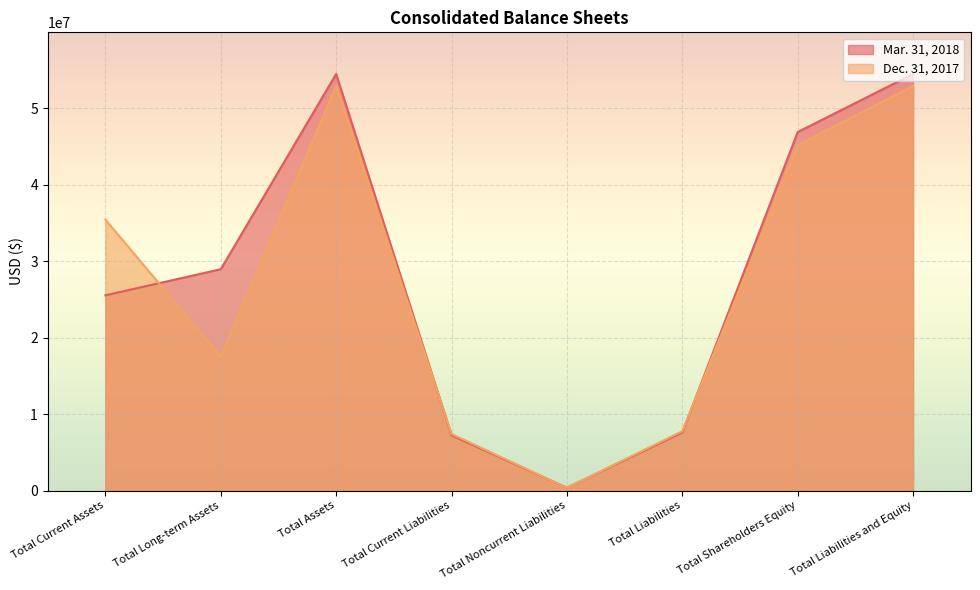

True or false: Dec. 31, 2017 has a value of 77318449 at Total Shareholders Equity.

False